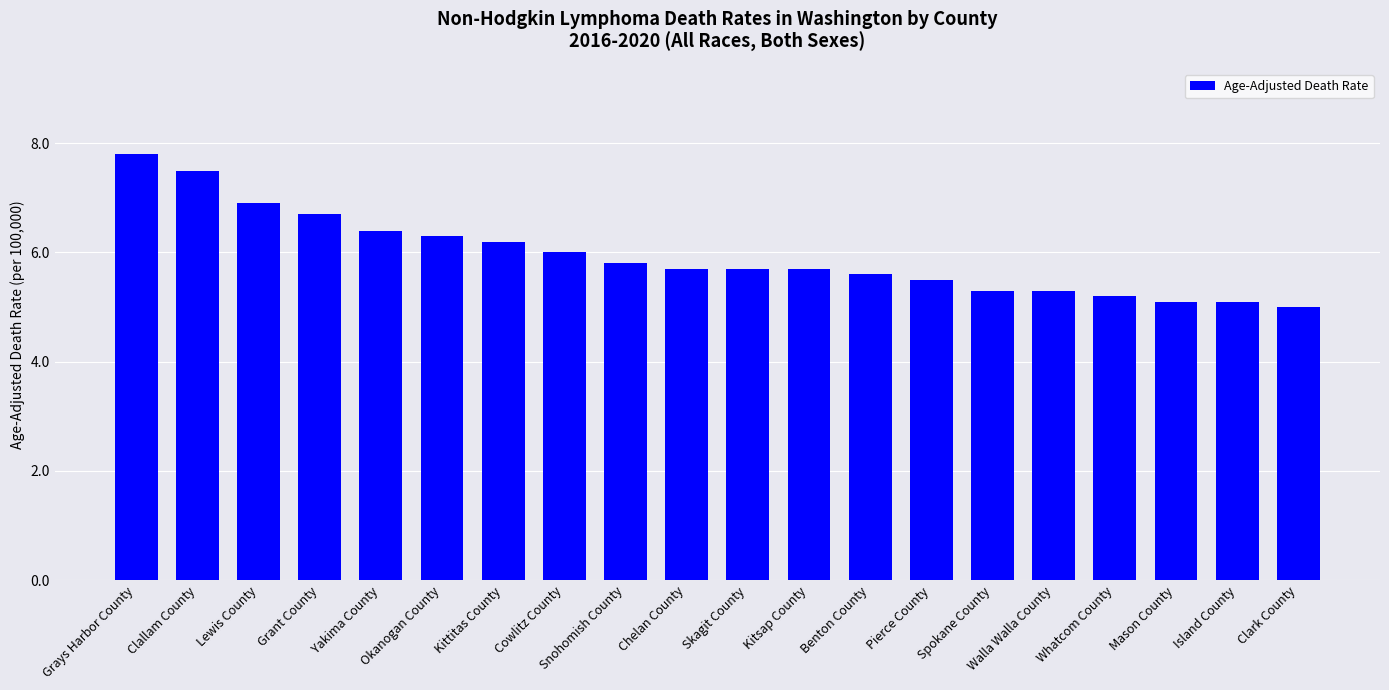

What is the sum of the values at Snohomish County and Mason County?

10.9